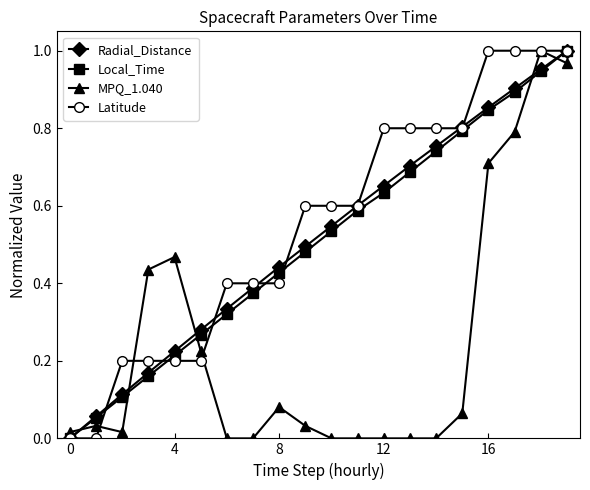

True or false: Local_Time has more than 0 points higher than both neighbors.

False